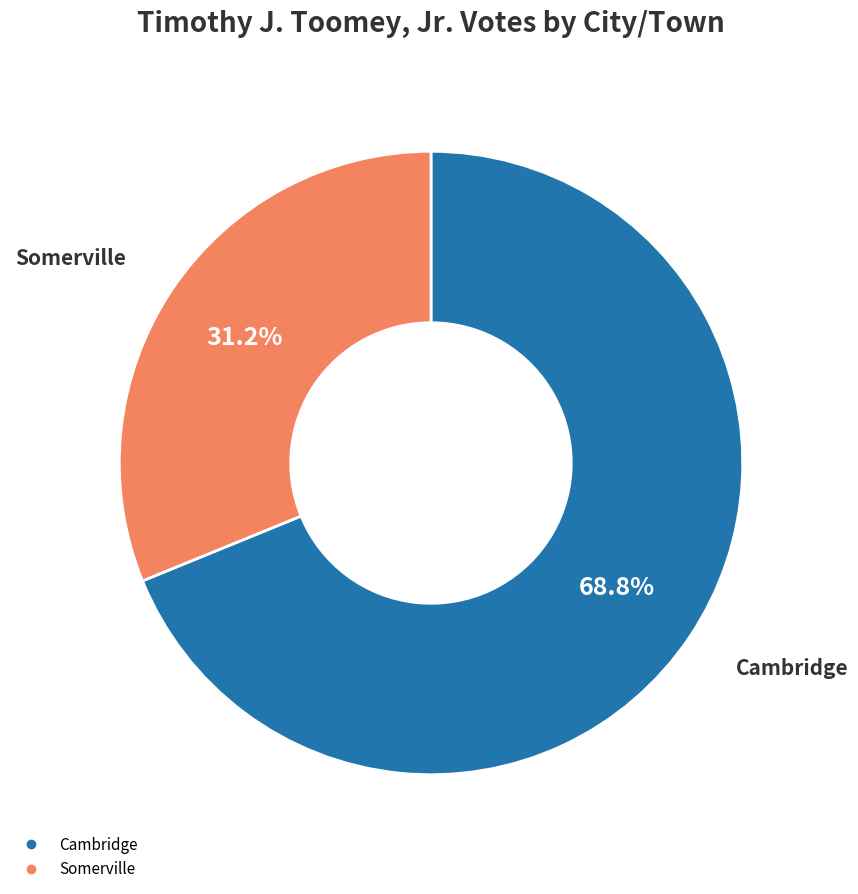

Combined, do Somerville and Cambridge account for over 50%?

Yes